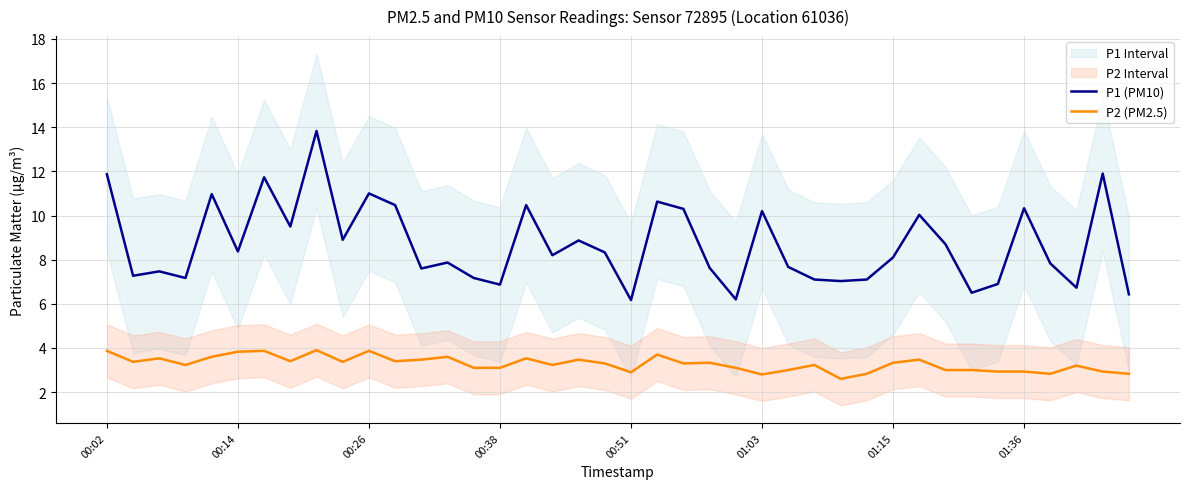

What is the spread (max minus min) of values at 22?

7.0